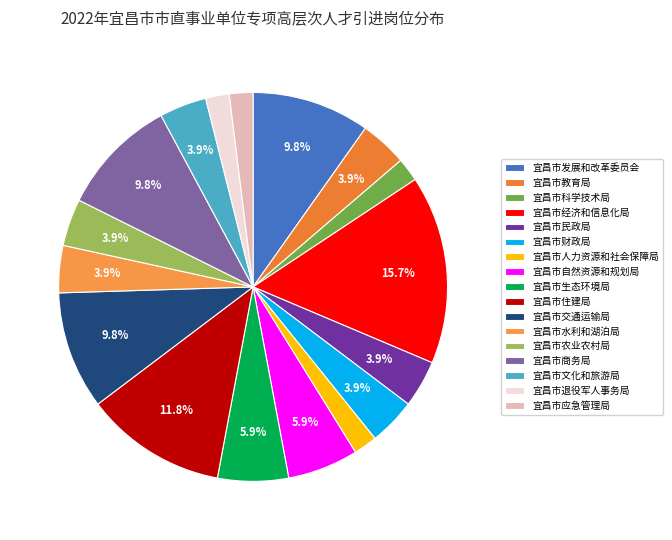

Count the number of slices in the pie.

17